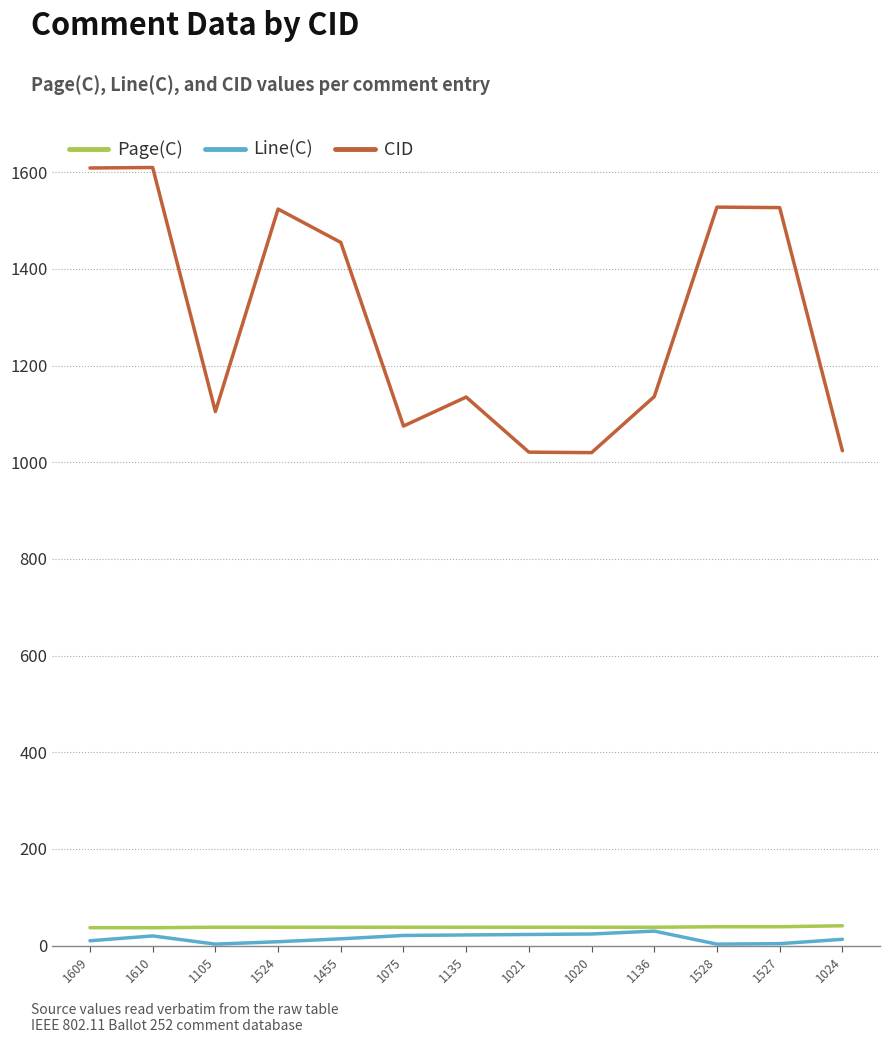

True or false: Line(C) and CID cross at least once.

False